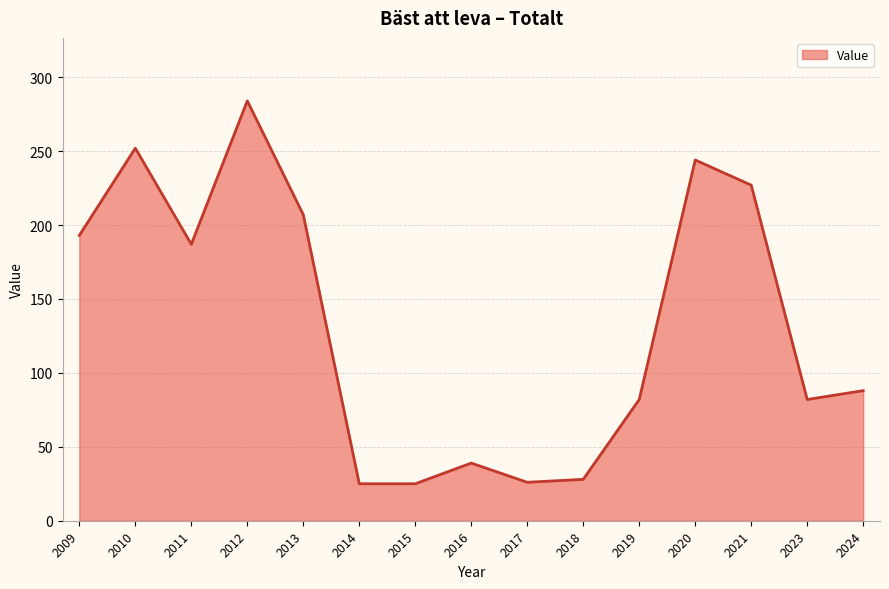

Which label corresponds to the largest value in the chart?

2012